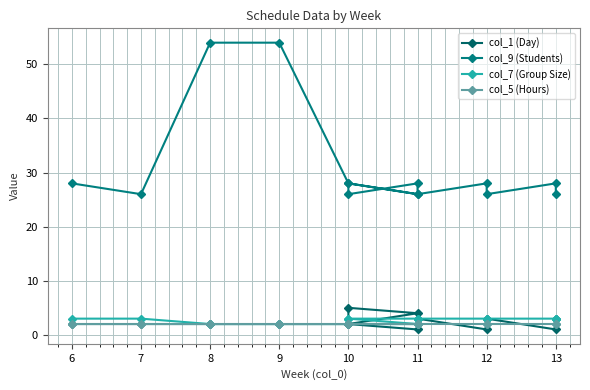

How many values in the col_1 (Day) series are below 2?

3